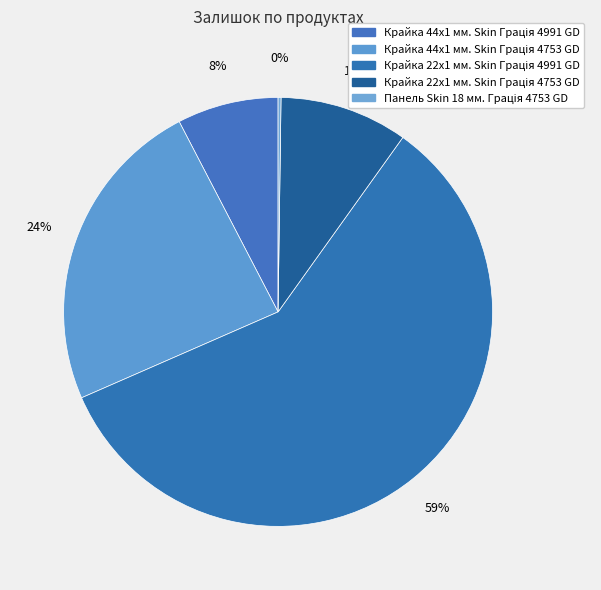

Which category accounts for the majority?

Крайка 22x1 мм. Skin Грація 4991 GD